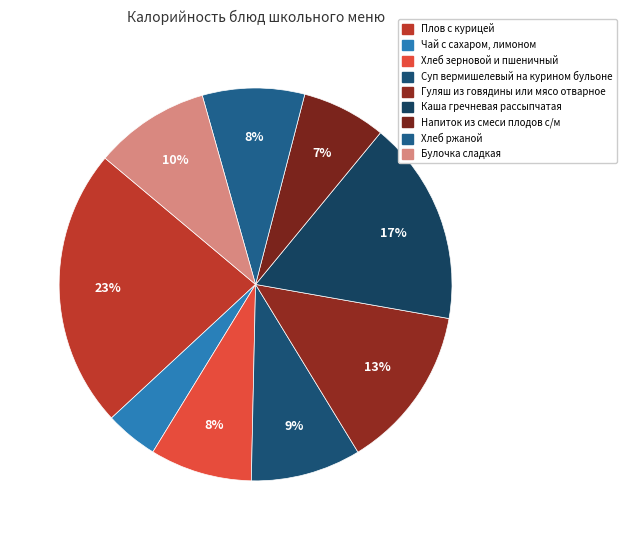

To the nearest percent, what is the average slice percentage?

11%